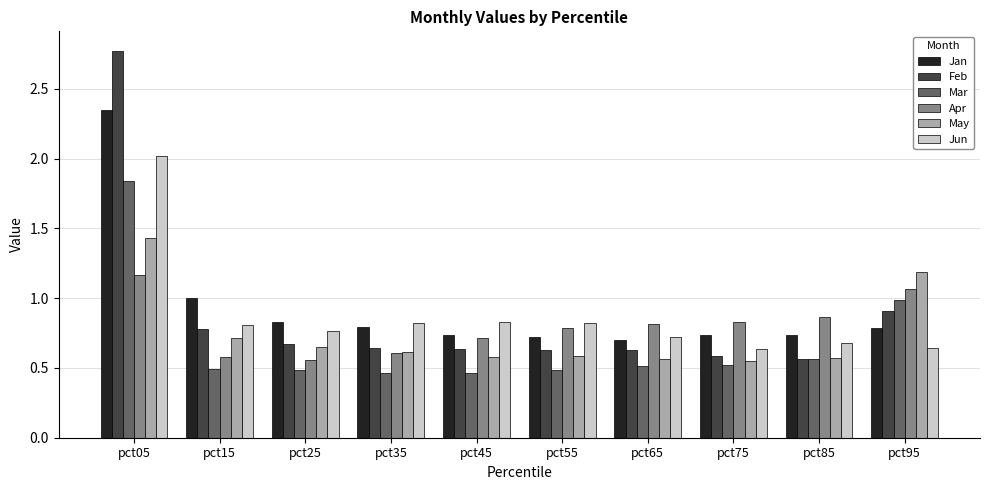

Which series has the largest range (max minus min)?

Feb